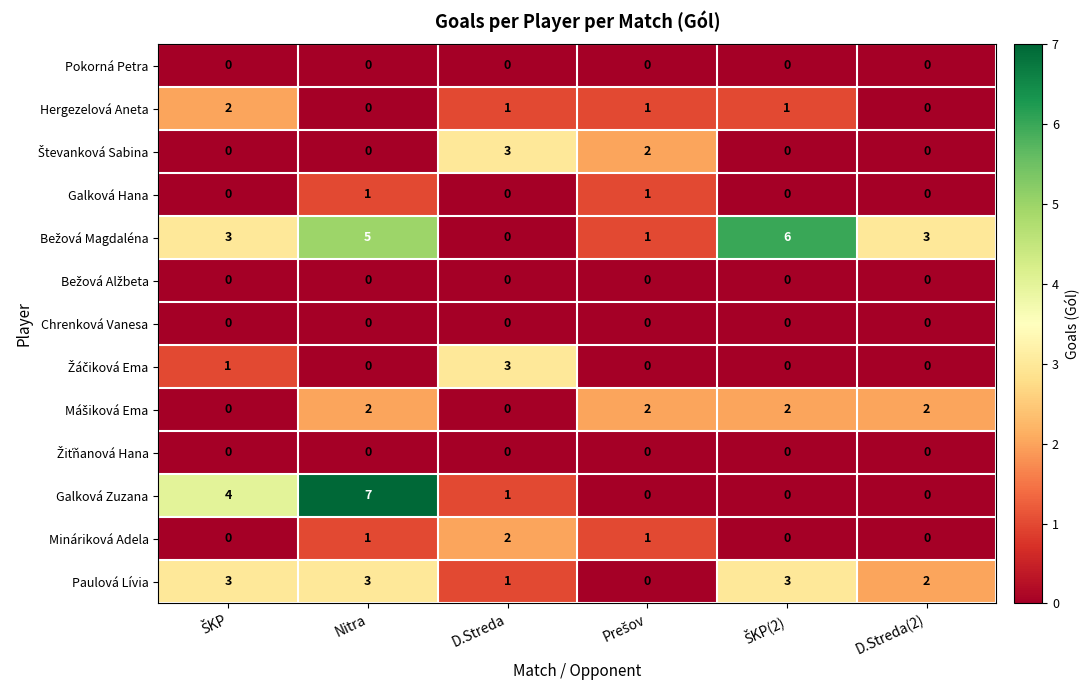

What is the spread (max minus min) of values at Nitra?

7